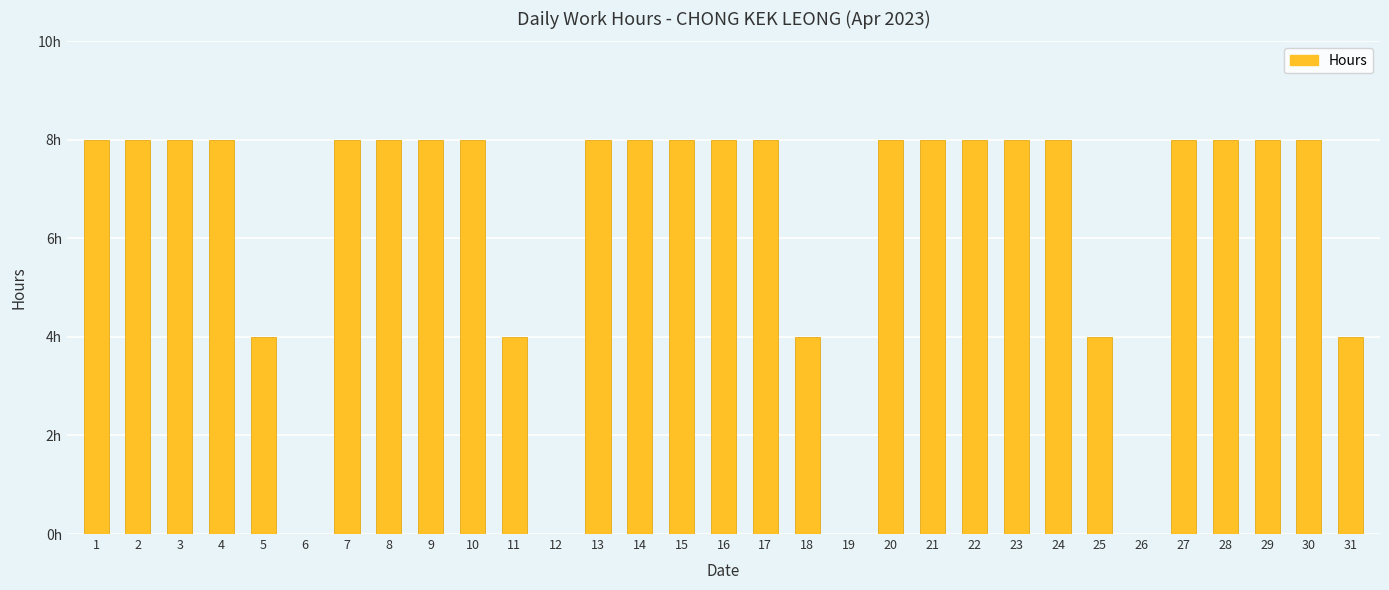

Rank the categories by value from lowest to highest.

6, 12, 19, 26, 5, 11, 18, 25, 31, 1, 2, 3, 4, 7, 8, 9, 10, 13, 14, 15, 16, 17, 20, 21, 22, 23, 24, 27, 28, 29, 30